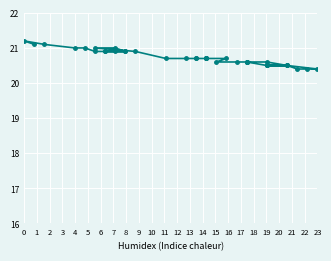

Which series has the widest spread of values?

SDS_P1